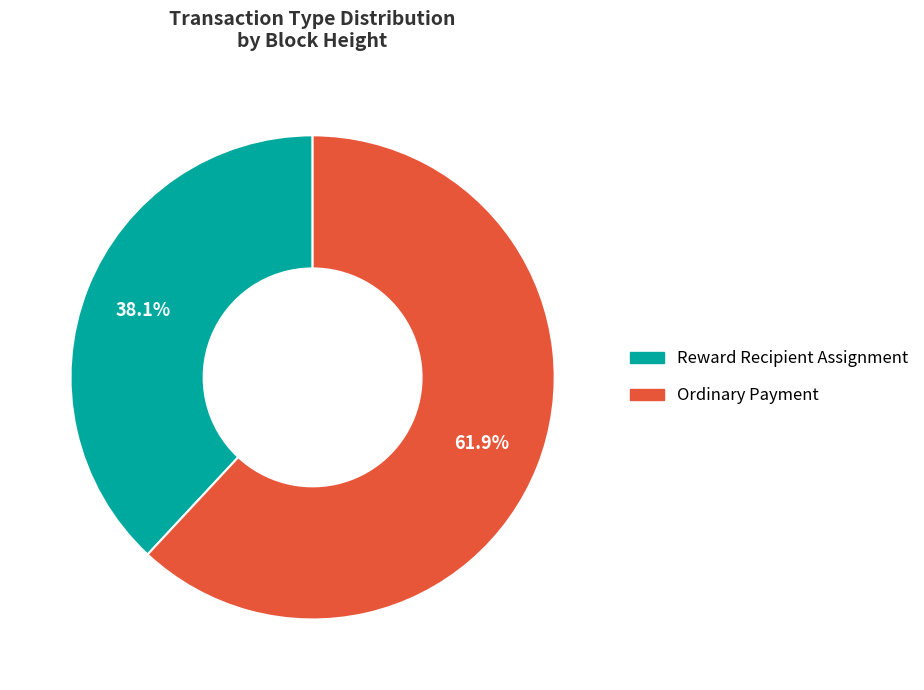

Is there any slice that represents more than half of the pie?

Yes